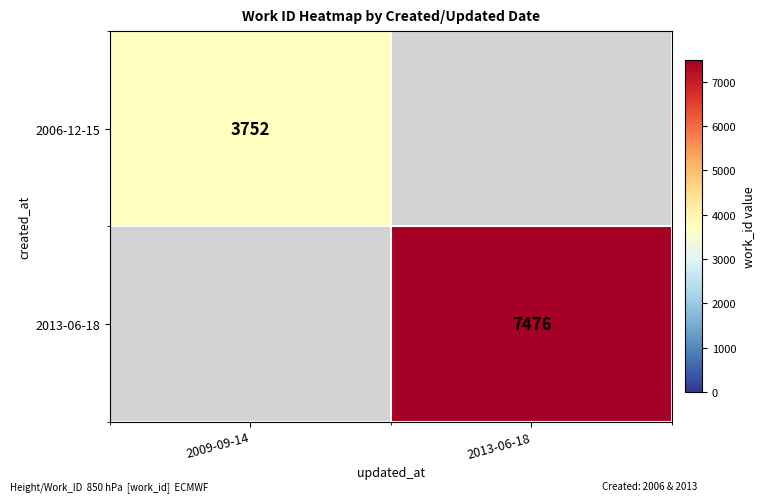

The 2006-12-15 series shows 3752 at 2009-09-14. True or false?

True